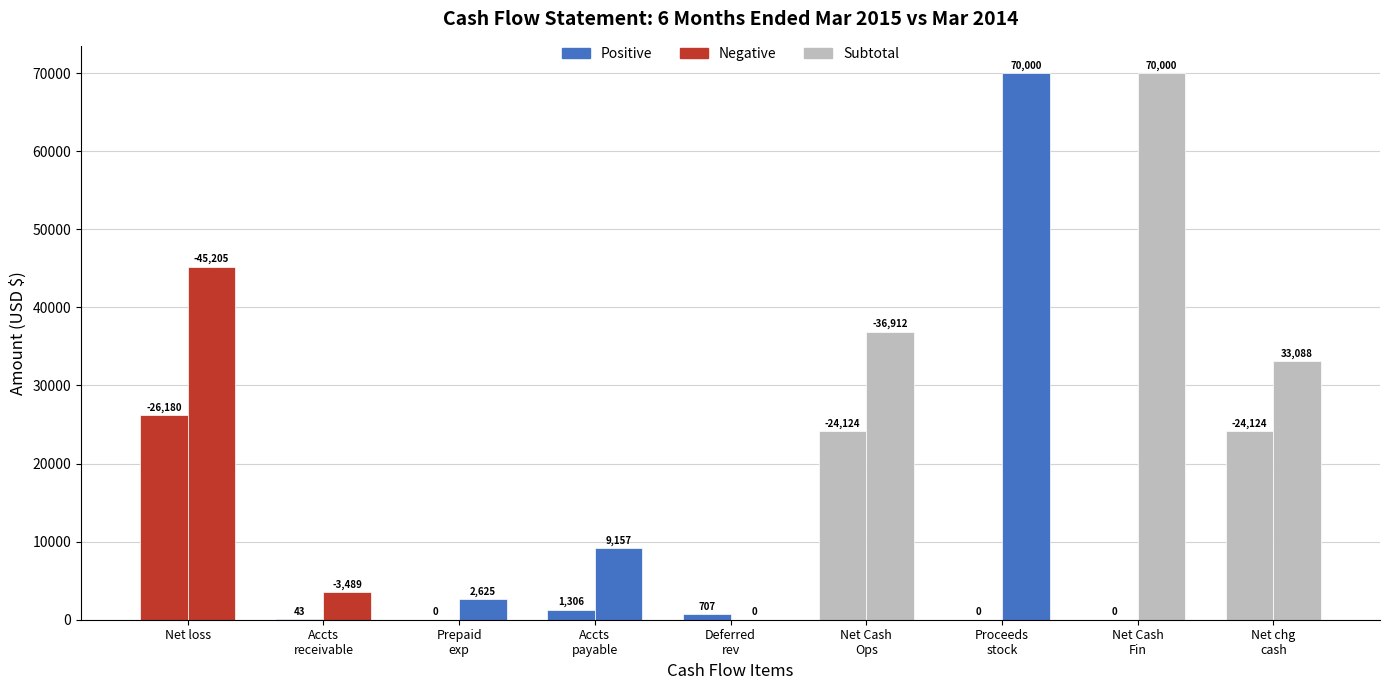

At which category is the sum across all series the highest?

6